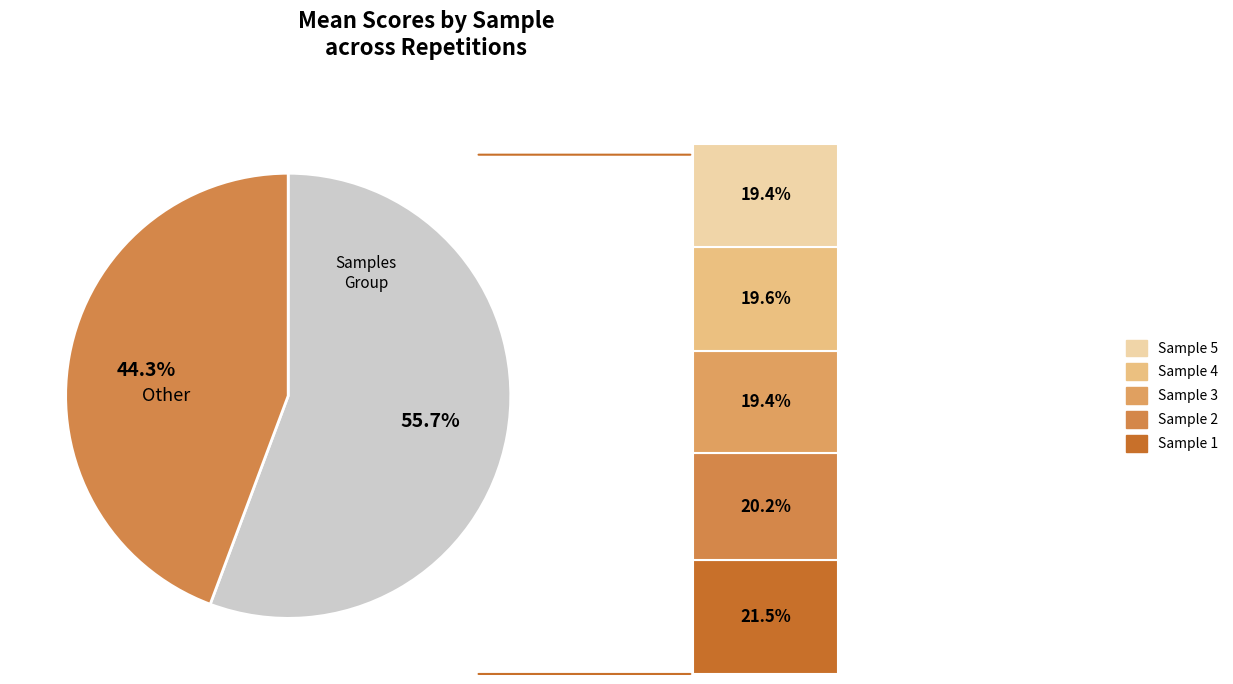

Which slice is the smallest?

Sample 3